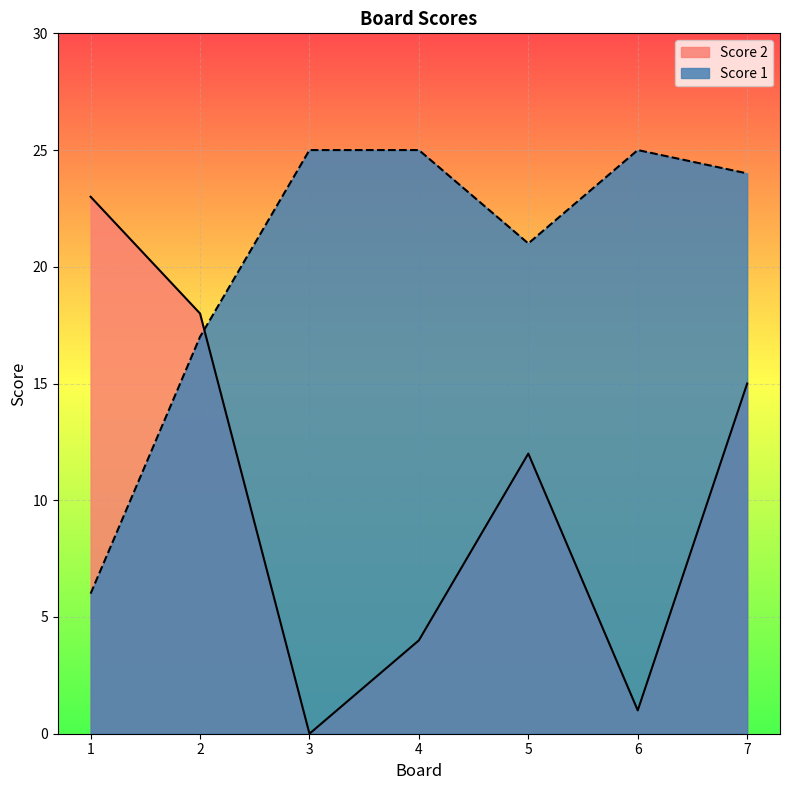

The value of Score 2 at 3 is 0. True or false?

True